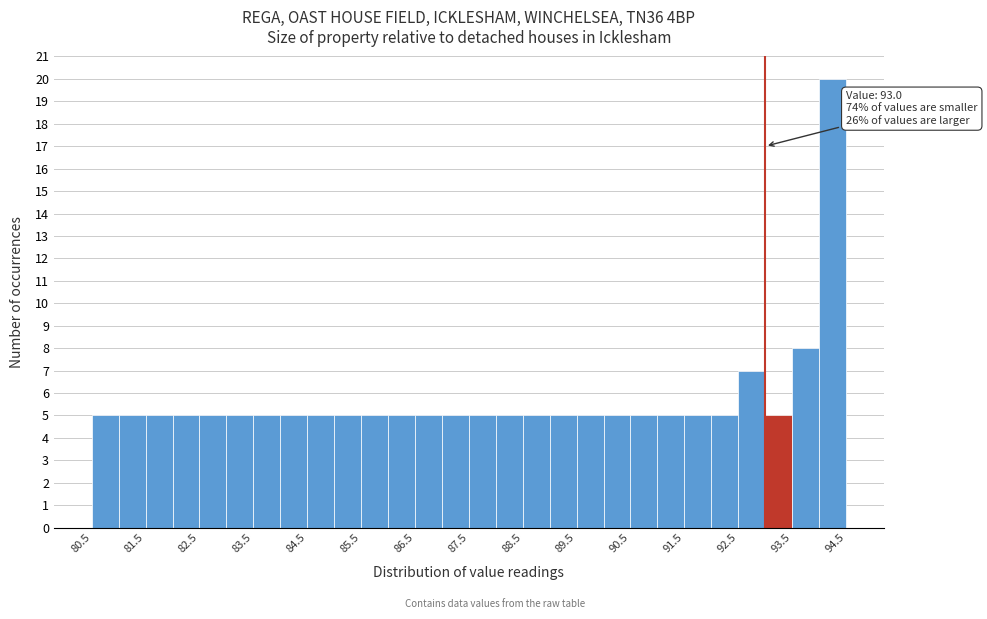

Which range on the x-axis has the tallest bar?

94.0 to 94.5